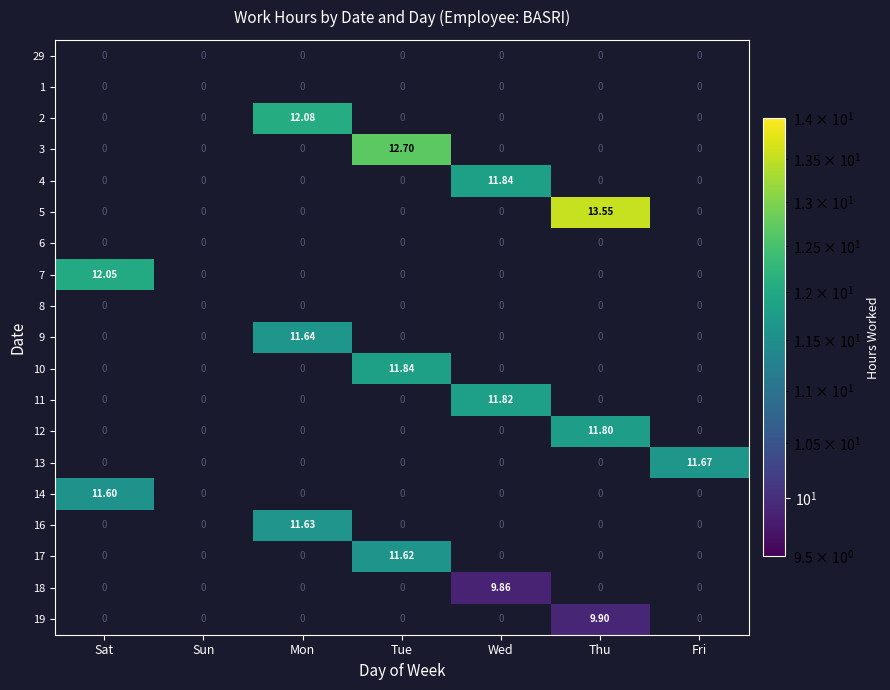

How many series are shown in this chart?

19